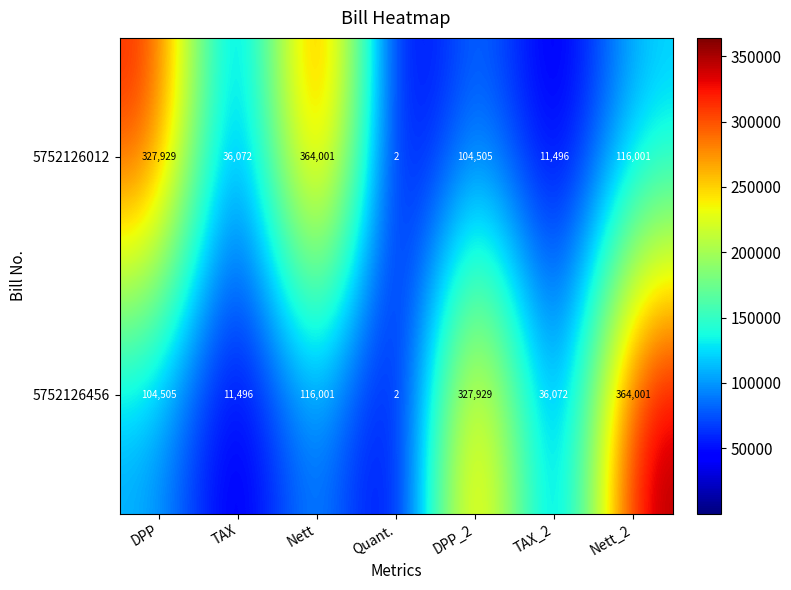

What is the sum of the 5752126012 values at Quant. and TAX_2?

11498